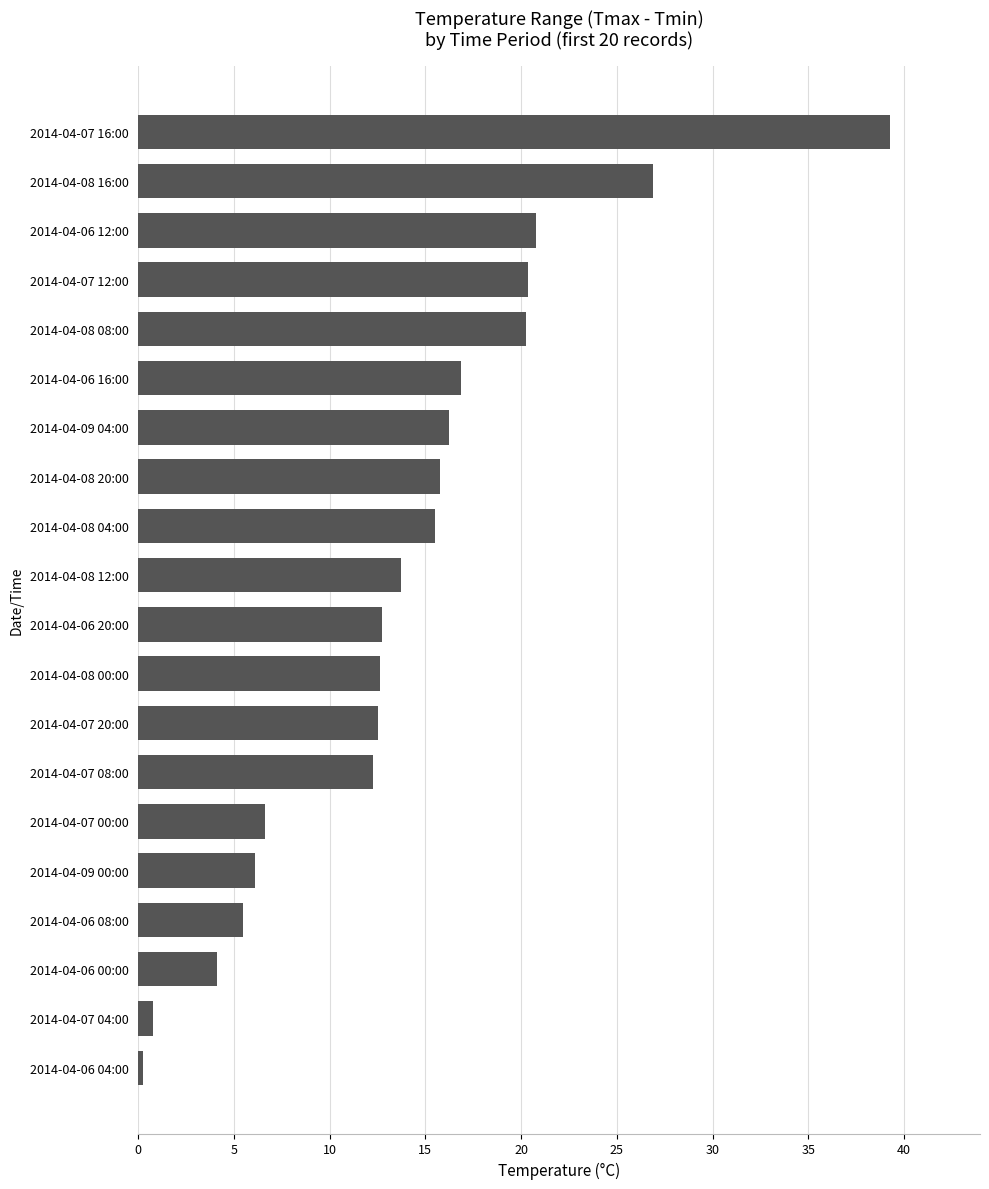

What is the difference between the second highest and minimum values?

26.6